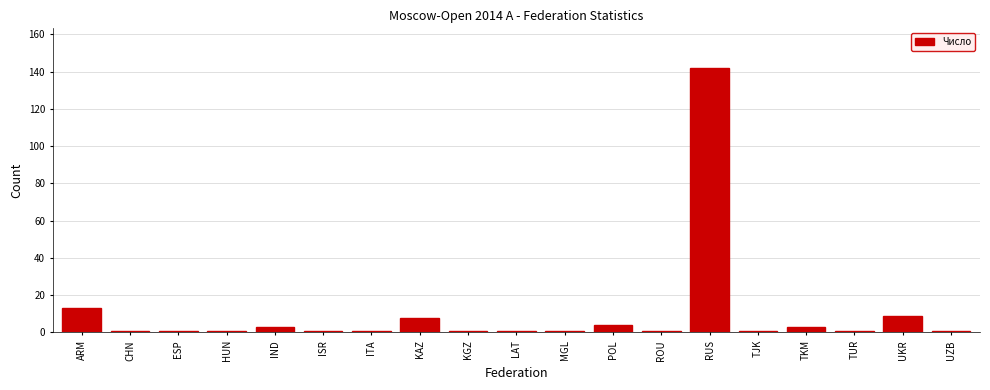

Reading left to right, list all the values displayed in this chart.

ARM=13	CHN=1	ESP=1	HUN=1	IND=3	ISR=1	ITA=1	KAZ=8	KGZ=1	LAT=1	MGL=1	POL=4	ROU=1	RUS=142	TJK=1	TKM=3	TUR=1	UKR=9	UZB=1